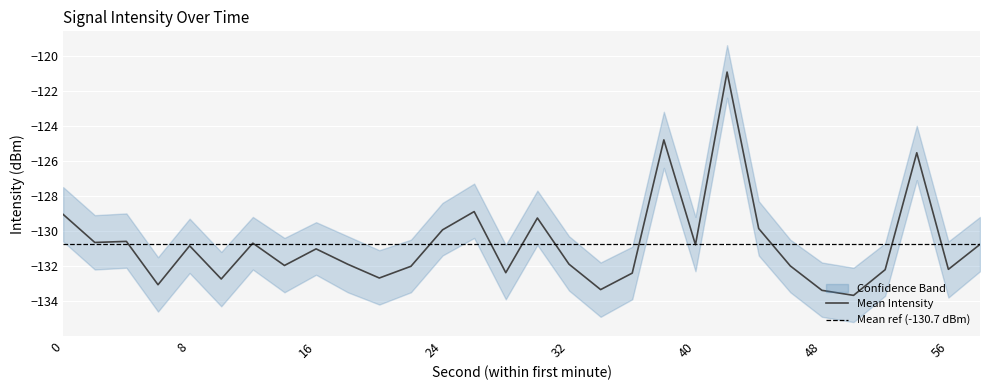

The intensity_mean series shows -219.7 at 58. True or false?

False